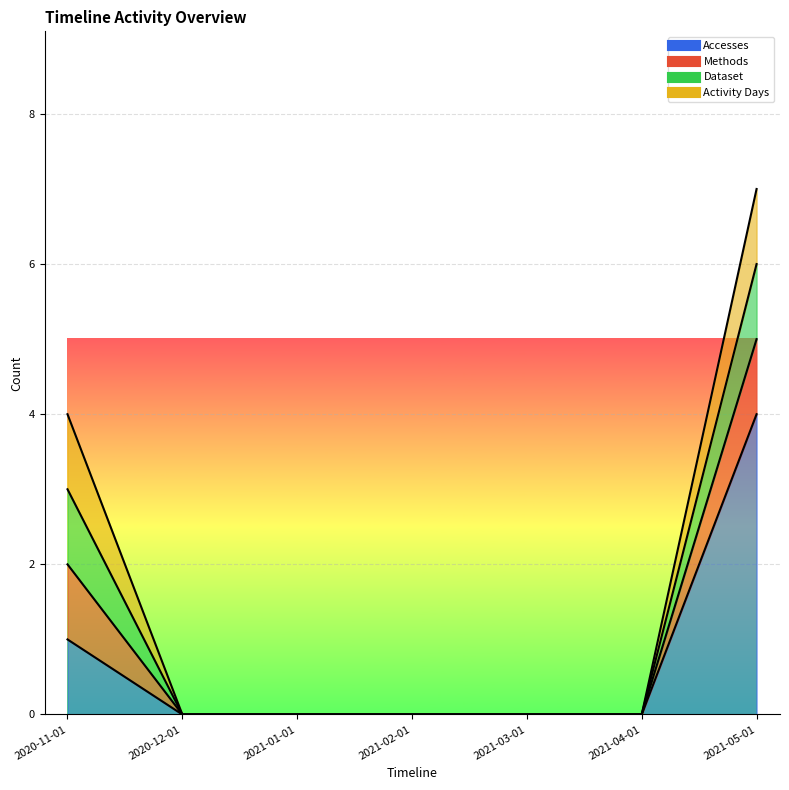

Is the value of Methods at 2021-05-01 greater than the value of Activity Days at 2020-11-01?

No